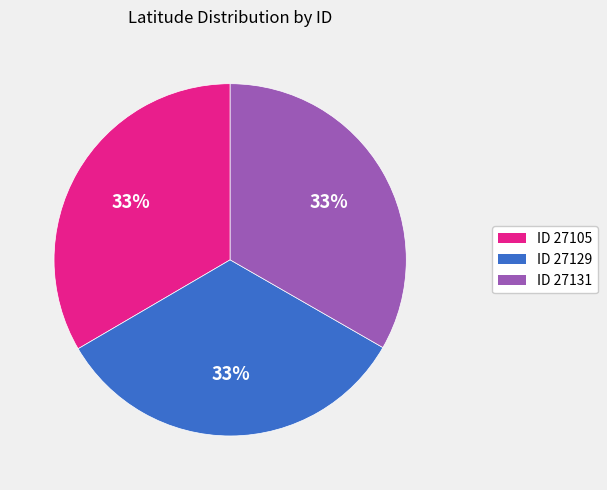

Do ID 27105 and ID 27131 together represent more than half of the pie?

Yes